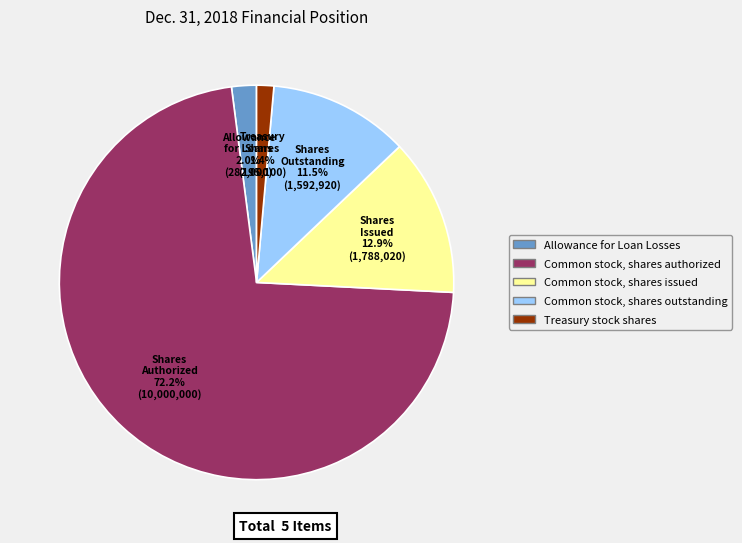

The Common stock, shares issued slice represents 13% of the pie. True or false?

True